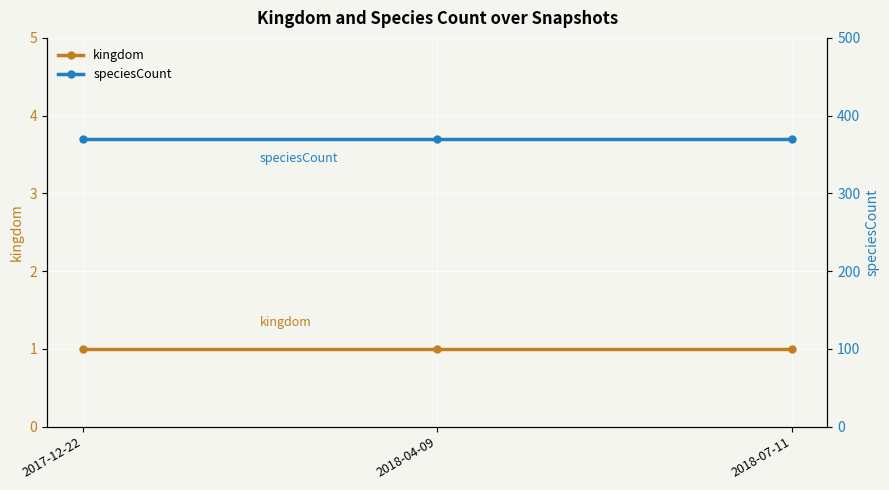

Rank the categories by speciesCount value from lowest to highest.

2017-12-22, 2018-04-09, 2018-07-11